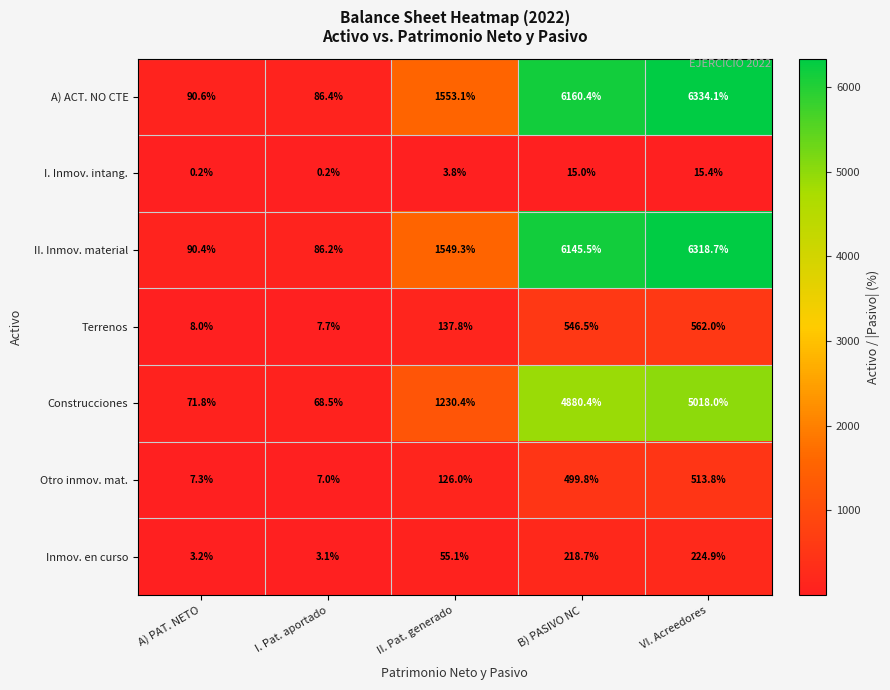

At I. Pat. aportado, list the series in order from largest to smallest.

A) ACT. NO CTE, II. Inmov. material, Construcciones, Terrenos, Otro inmov. mat., Inmov. en curso, I. Inmov. intang.